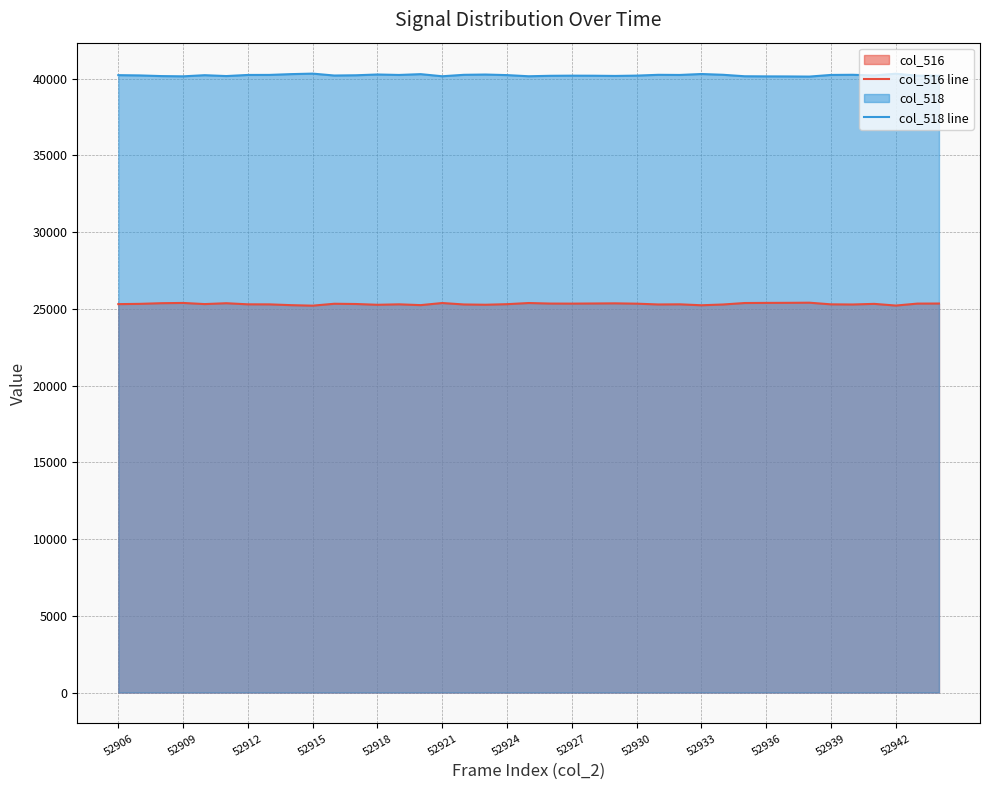

True or false: col_516 line and col_518 line intersect in this chart.

False